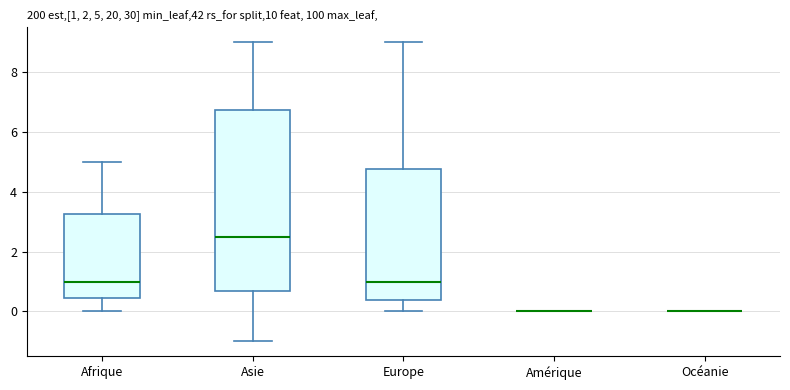

Comparing the boxes themselves (not the whiskers), which one is the tallest?

Asie